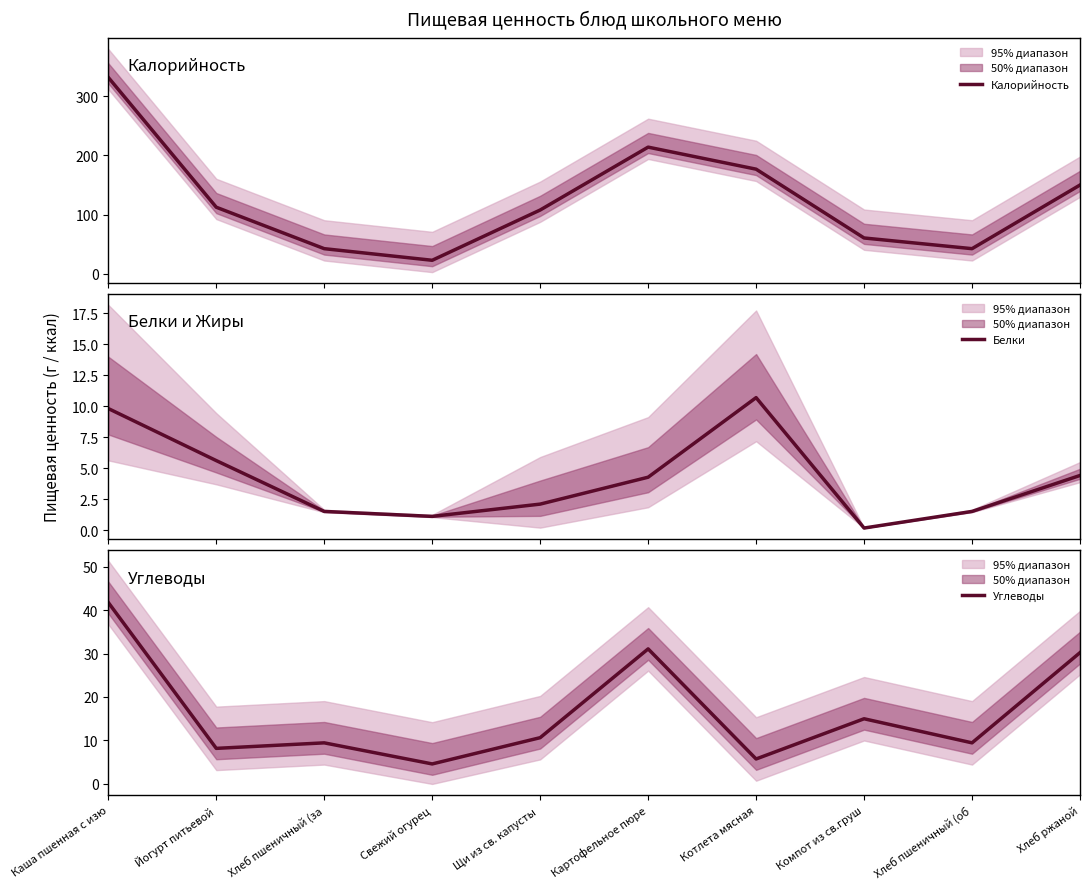

Reading left to right, extract all data points from this chart.

Калорийность: 331.6	112.5	42.6	23.0	107.8	213.9	176.8	60.6	42.6	150.0
Белки: 9.8	5.6	1.5	1.1	2.1	4.3	10.7	0.2	1.5	4.4
Углеводы: 41.7	8.2	9.4	4.6	10.6	31.1	5.7	15.0	9.4	30.2